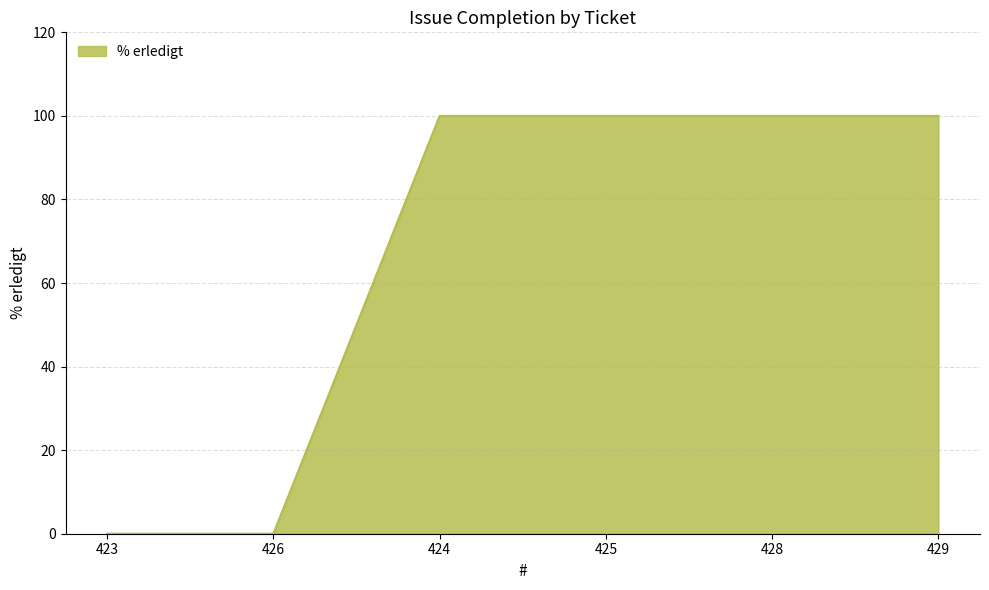

What position from the left is 429?

6